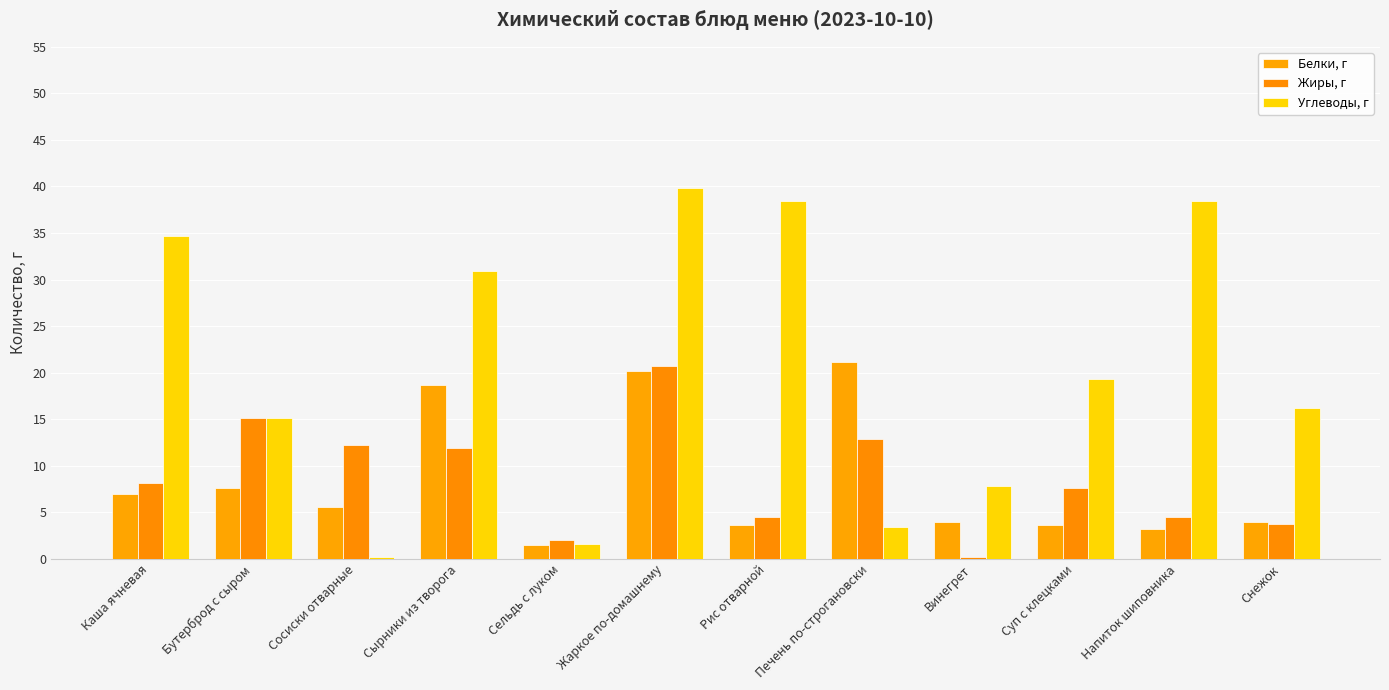

What is the label of the 7th bar from the right?

Жаркое по-домашнему